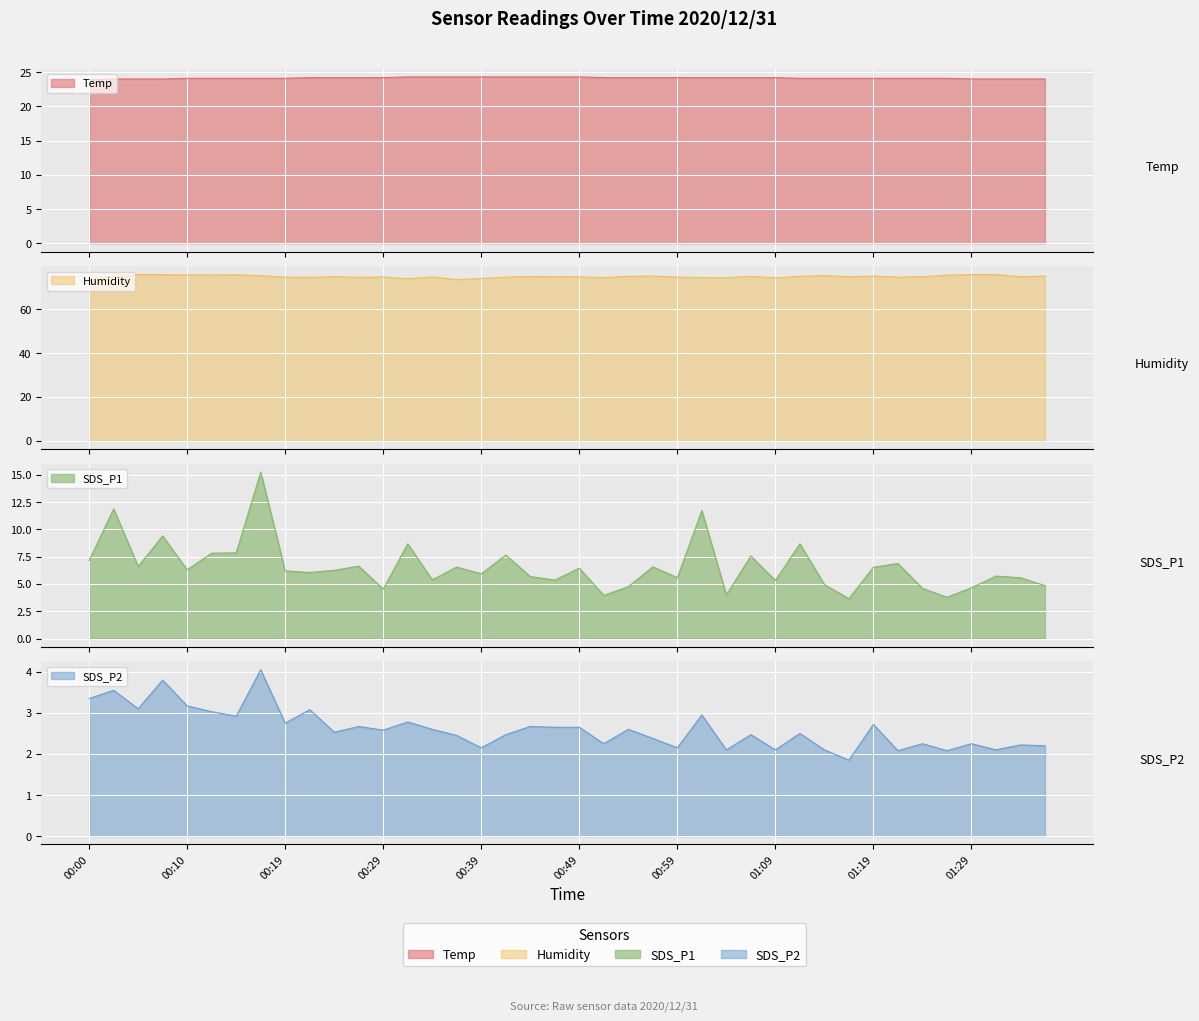

Reading left to right, transcribe all the data shown in this chart.

Temp: 00:00=23.9	00:02=24.0	00:05=24.0	00:07=24.0	00:10=24.1	00:12=24.1	00:14=24.1	00:17=24.1	00:19=24.1	00:22=24.2	00:24=24.2	00:27=24.2	00:29=24.2	00:32=24.3	00:34=24.3	00:37=24.3	00:39=24.3	00:41=24.3	00:44=24.3	00:46=24.3	00:49=24.3	00:51=24.2	00:54=24.2	00:56=24.2	00:59=24.2	01:01=24.2	01:04=24.2	01:06=24.2	01:09=24.2	01:11=24.1	01:14=24.1	01:16=24.1	01:19=24.1	01:21=24.1	01:23=24.1	01:26=24.1	01:29=24.0	01:31=24.0	01:33=24.0	01:36=24.0
Humidity: 00:00=73.9	00:02=75.0	00:05=75.8	00:07=75.8	00:10=75.6	00:12=75.6	00:14=75.7	00:17=75.3	00:19=74.6	00:22=74.5	00:24=74.8	00:27=74.5	00:29=74.7	00:32=73.9	00:34=74.7	00:37=73.5	00:39=74.0	00:41=74.6	00:44=74.9	00:46=74.8	00:49=74.7	00:51=74.4	00:54=75.0	00:56=75.1	00:59=74.6	01:01=74.4	01:04=74.3	01:06=75.0	01:09=74.3	01:11=75.0	01:14=75.3	01:16=74.8	01:19=75.1	01:21=74.6	01:23=74.8	01:26=75.5	01:29=75.8	01:31=75.8	01:33=74.8	01:36=75.1
SDS_P1: 00:00=7.2	00:02=11.9	00:05=6.6	00:07=9.4	00:10=6.3	00:12=7.8	00:14=7.8	00:17=15.2	00:19=6.2	00:22=6.0	00:24=6.2	00:27=6.6	00:29=4.5	00:32=8.7	00:34=5.4	00:37=6.5	00:39=5.9	00:41=7.7	00:44=5.7	00:46=5.3	00:49=6.5	00:51=4.0	00:54=4.8	00:56=6.6	00:59=5.6	01:01=11.7	01:04=4.0	01:06=7.6	01:09=5.3	01:11=8.7	01:14=5.0	01:16=3.6	01:19=6.5	01:21=6.9	01:23=4.6	01:26=3.8	01:29=4.7	01:31=5.7	01:33=5.6	01:36=4.8
SDS_P2: 00:00=3.4	00:02=3.5	00:05=3.1	00:07=3.8	00:10=3.2	00:12=3.0	00:14=2.9	00:17=4.0	00:19=2.8	00:22=3.1	00:24=2.5	00:27=2.7	00:29=2.6	00:32=2.8	00:34=2.6	00:37=2.5	00:39=2.1	00:41=2.5	00:44=2.7	00:46=2.6	00:49=2.6	00:51=2.2	00:54=2.6	00:56=2.4	00:59=2.1	01:01=3.0	01:04=2.1	01:06=2.5	01:09=2.1	01:11=2.5	01:14=2.1	01:16=1.9	01:19=2.7	01:21=2.1	01:23=2.2	01:26=2.1	01:29=2.2	01:31=2.1	01:33=2.2	01:36=2.2